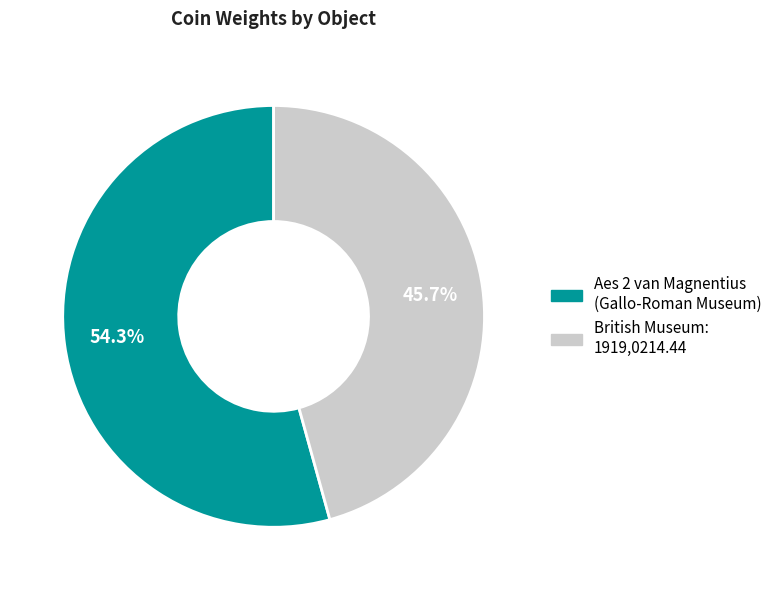

Which category has the biggest portion of the pie?

Aes 2 van Magnentius (Gallo-Roman Museum)